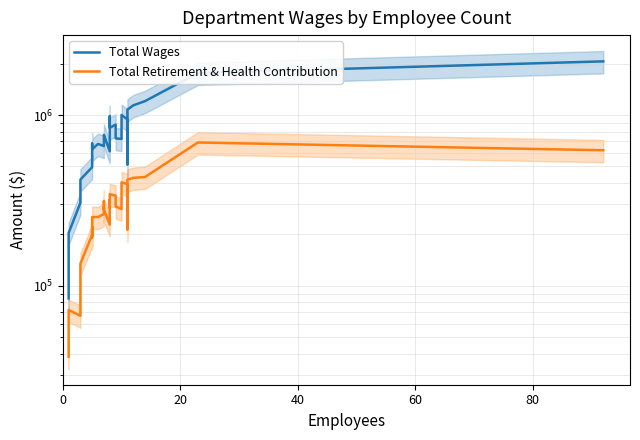

True or false: Total Retirement & Health Contribution has a value of 416901 at 8.

False